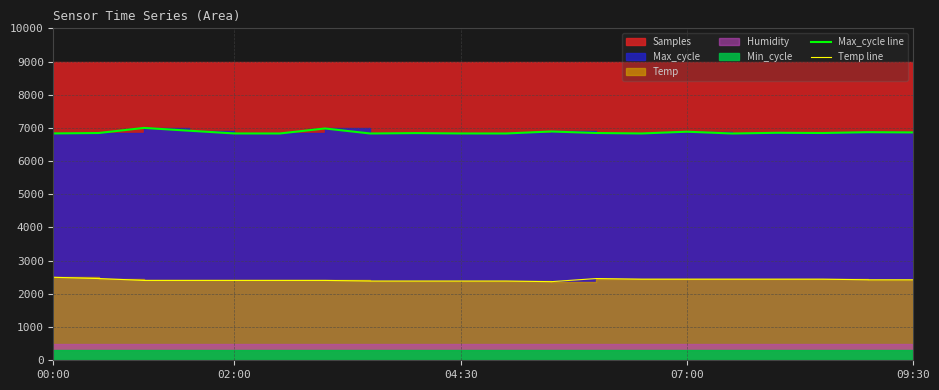

What is the approximate value of Max_cycle line at 07:00?

6886.1